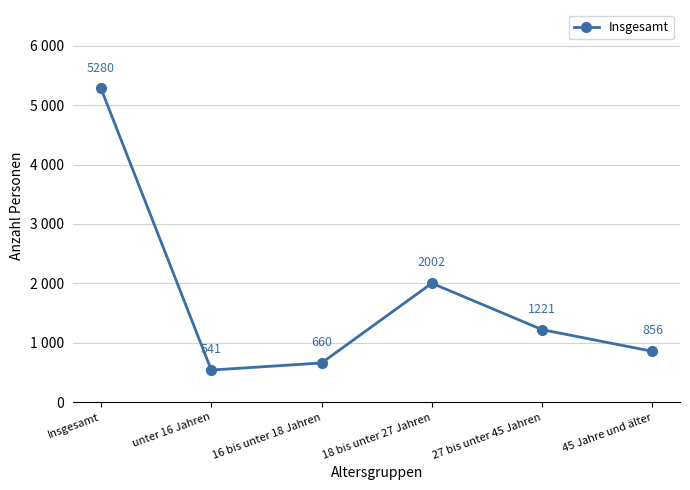

Reading right to left, list all the values displayed in this chart.

45 Jahre und älter=856	27 bis unter 45 Jahren=1221	18 bis unter 27 Jahren=2002	16 bis unter 18 Jahren=660	unter 16 Jahren=541	Insgesamt=5280